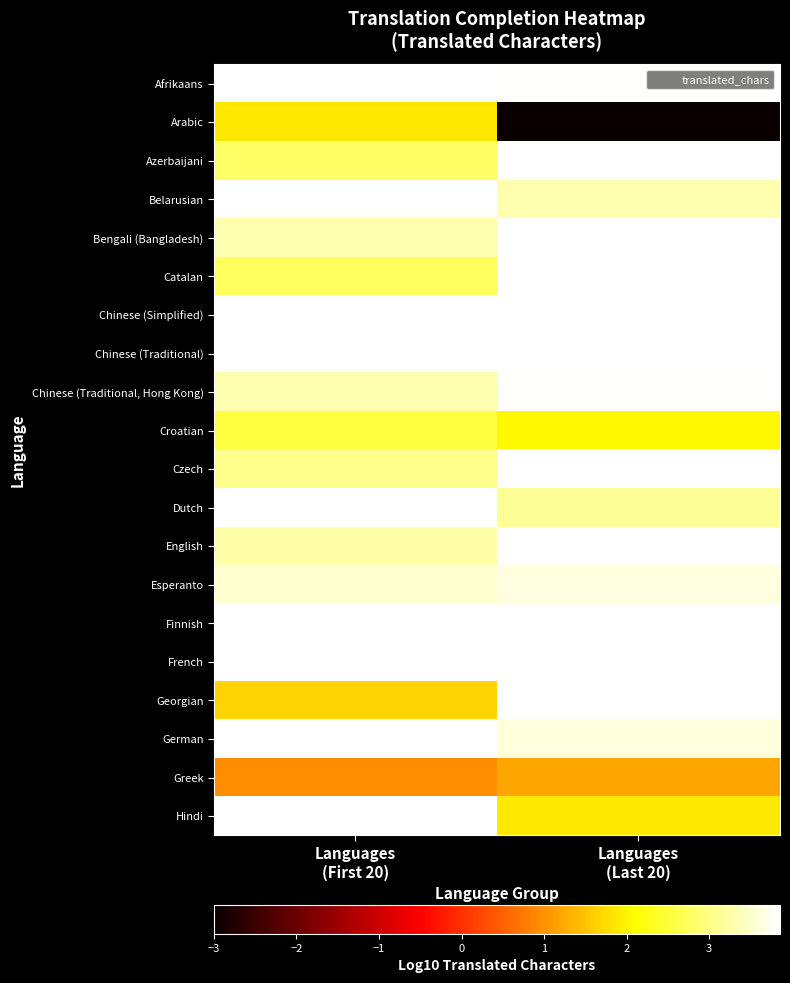

Rank the series at Languages (First 20) from highest to lowest value.

Chinese (Simplified), Hindi, Chinese (Traditional), Afrikaans, Belarusian, Dutch, Finnish, French, German, Esperanto, Bengali (Bangladesh), Chinese (Traditional, Hong Kong), English, Czech, Azerbaijani, Catalan, Croatian, Arabic, Georgian, Greek